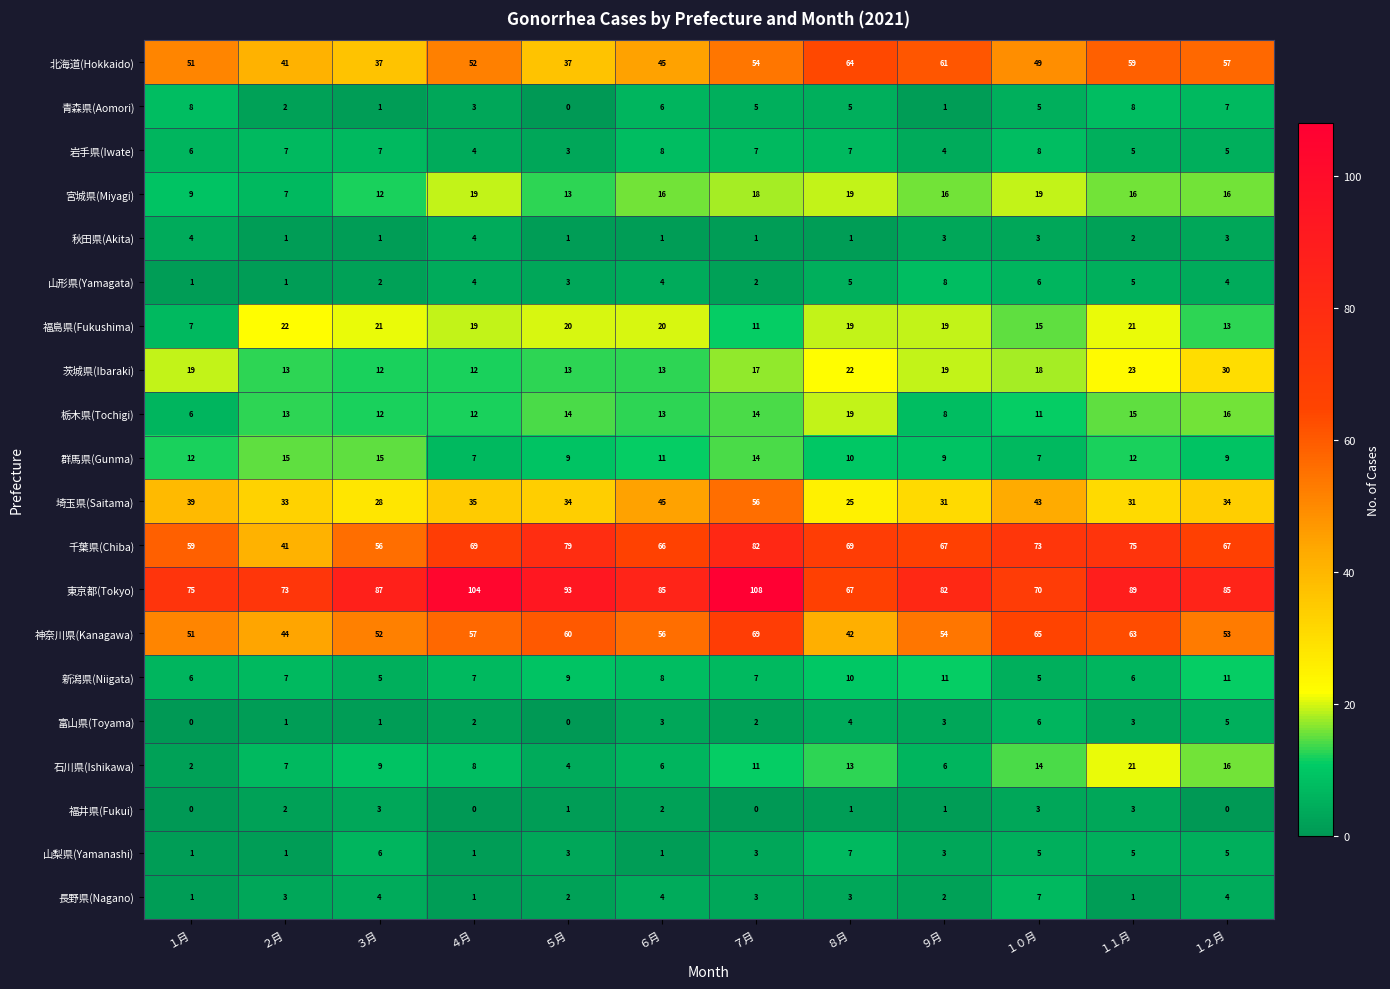

What is the difference between the maximum and minimum values in the 栃木県(Tochigi) series?

13